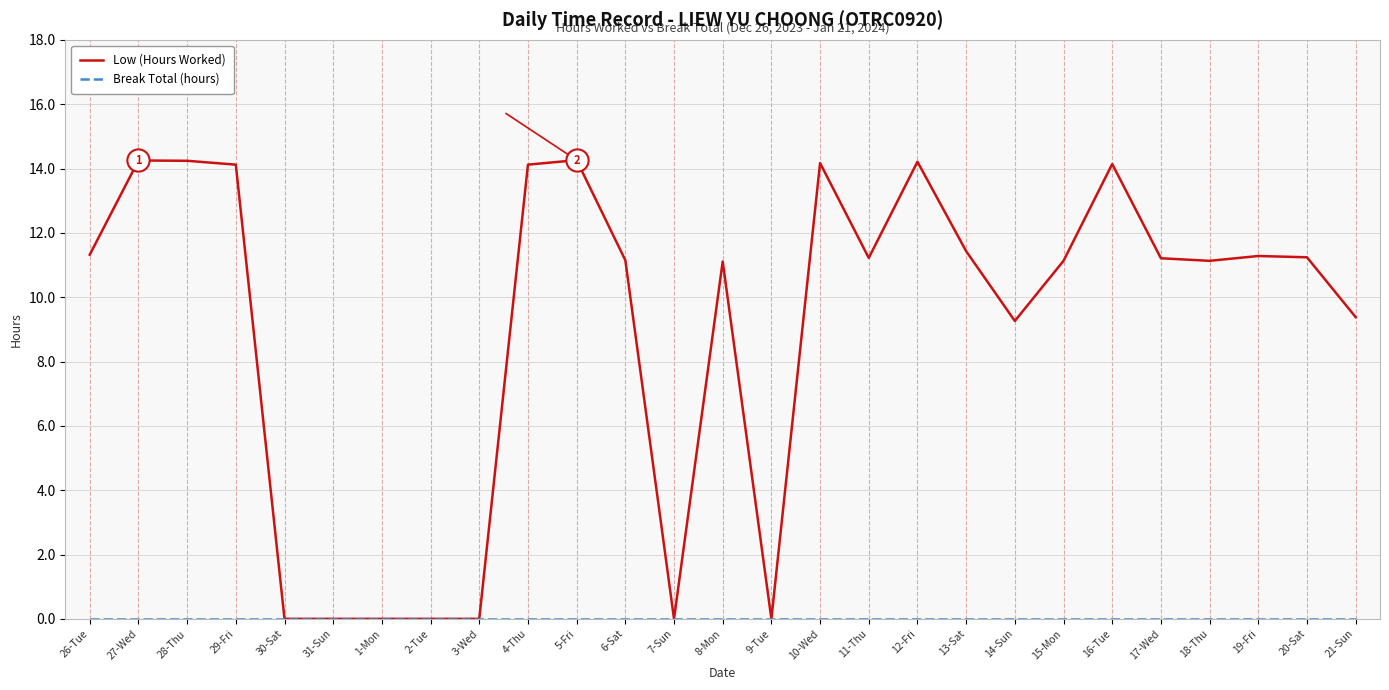

What position from the right is 30-Sat?

23